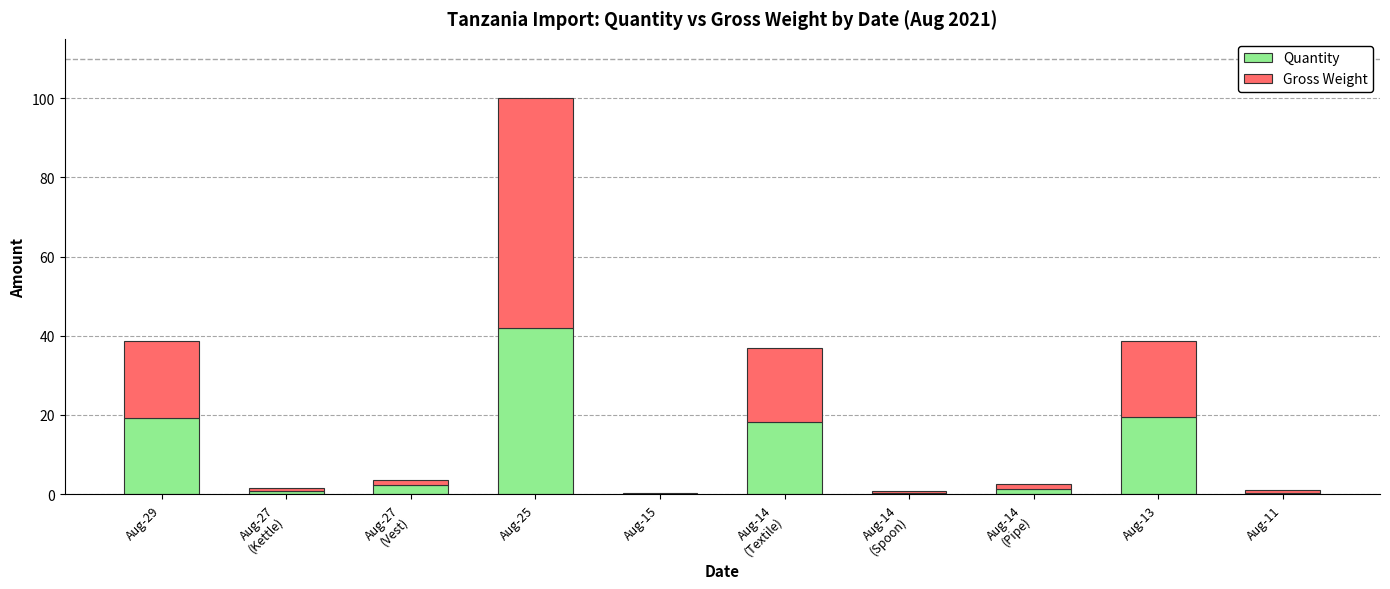

What is the sum of all Quantity values?

103.9